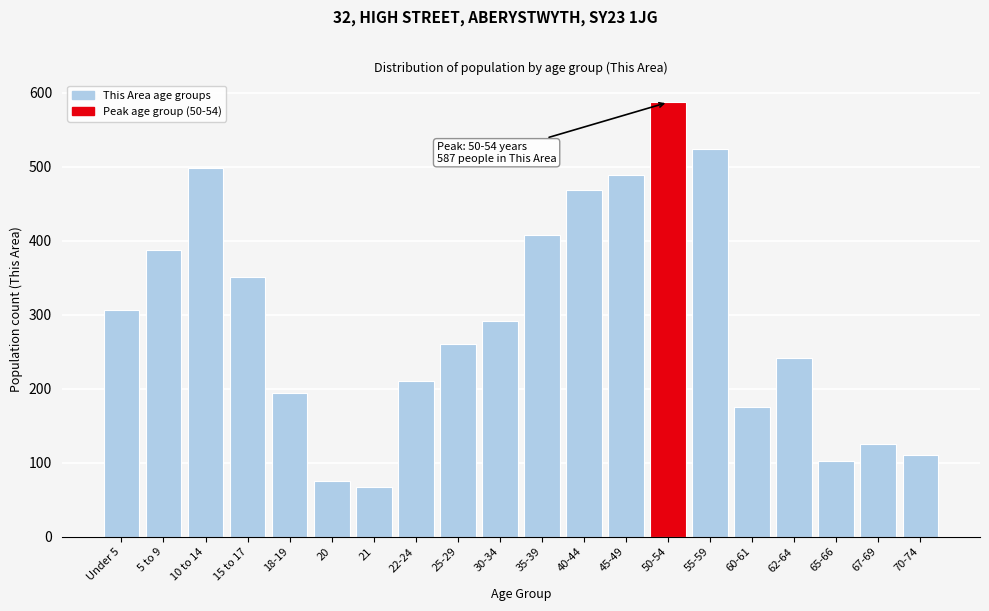

Reading left to right, list all the values displayed in this chart.

Under 5=307	5 to 9=388	10 to 14=498	15 to 17=351	18-19=194	20=75	21=67	22-24=210	25-29=260	30-34=292	35-39=408	40-44=469	45-49=489	50-54=587	55-59=524	60-61=175	62-64=242	65-66=103	67-69=125	70-74=110